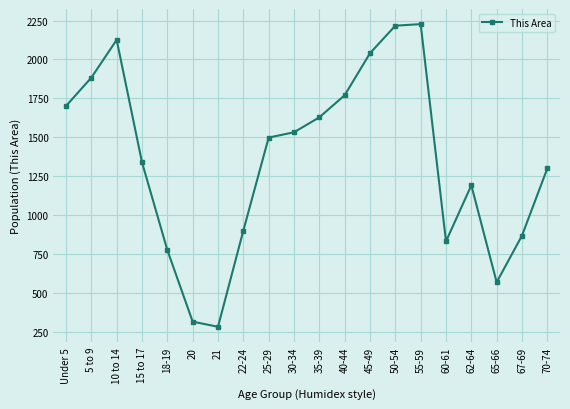

What is the label of the 19th point from the right?

5 to 9